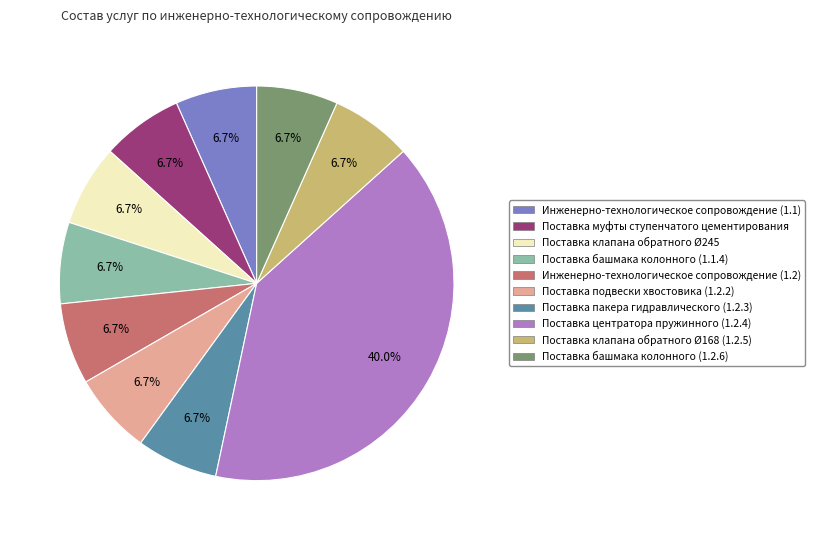

Which category has the biggest portion of the pie?

Поставка центратора пружинного (1.2.4)